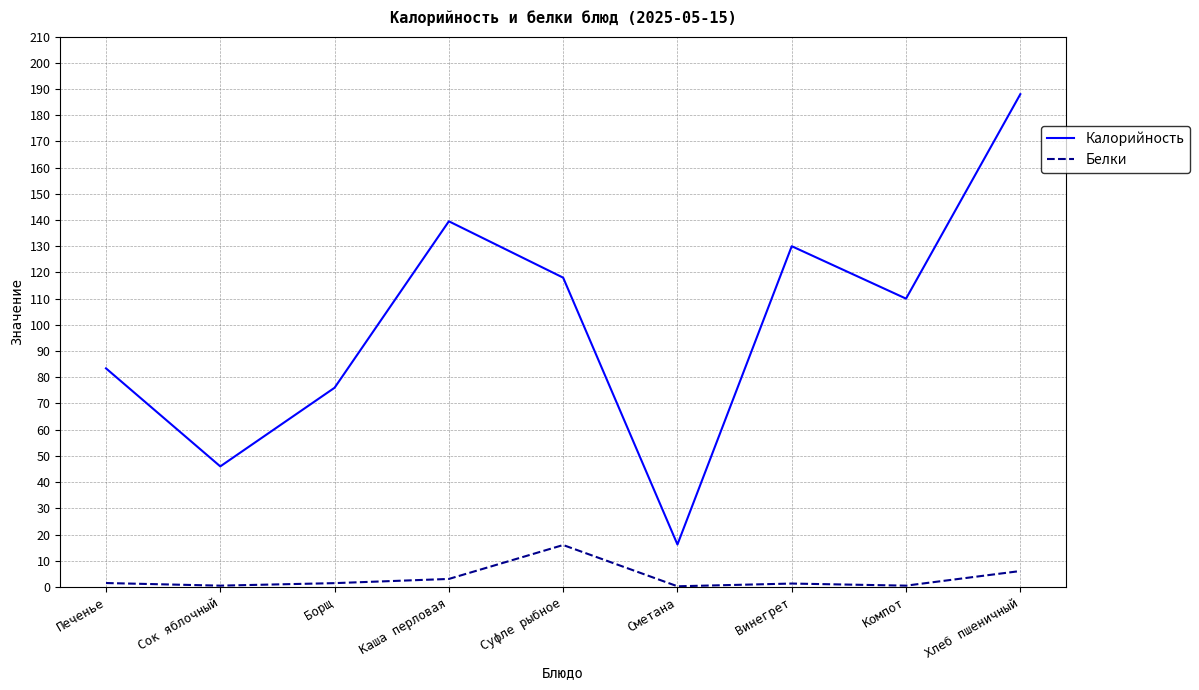

Is it true that Калорийность equals 46.0 at Сок яблочный?

True